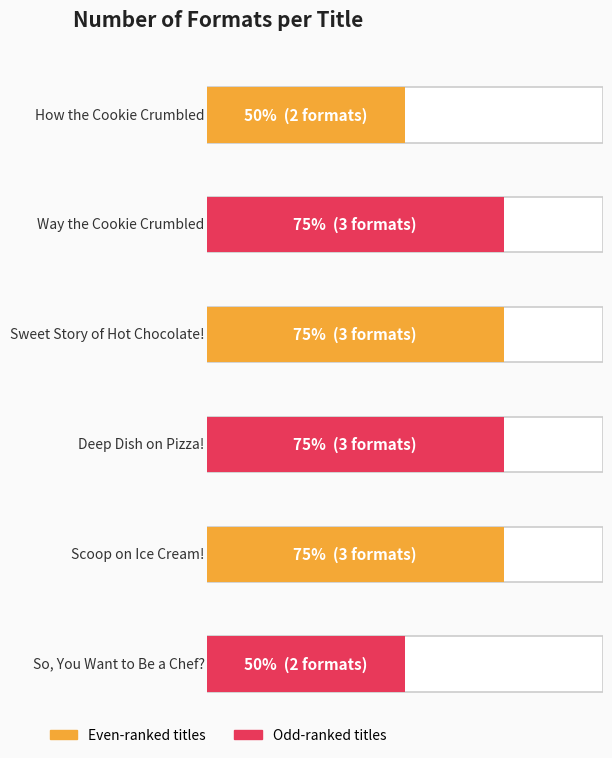

What is the label of the 1st bar from the left?

How the Cookie Crumbled